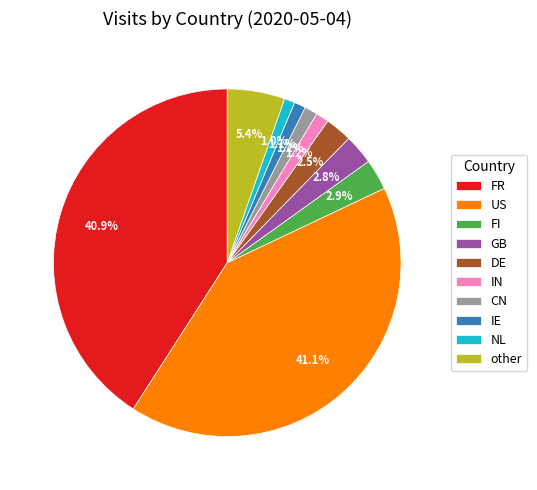

How many segments does this pie chart have?

10